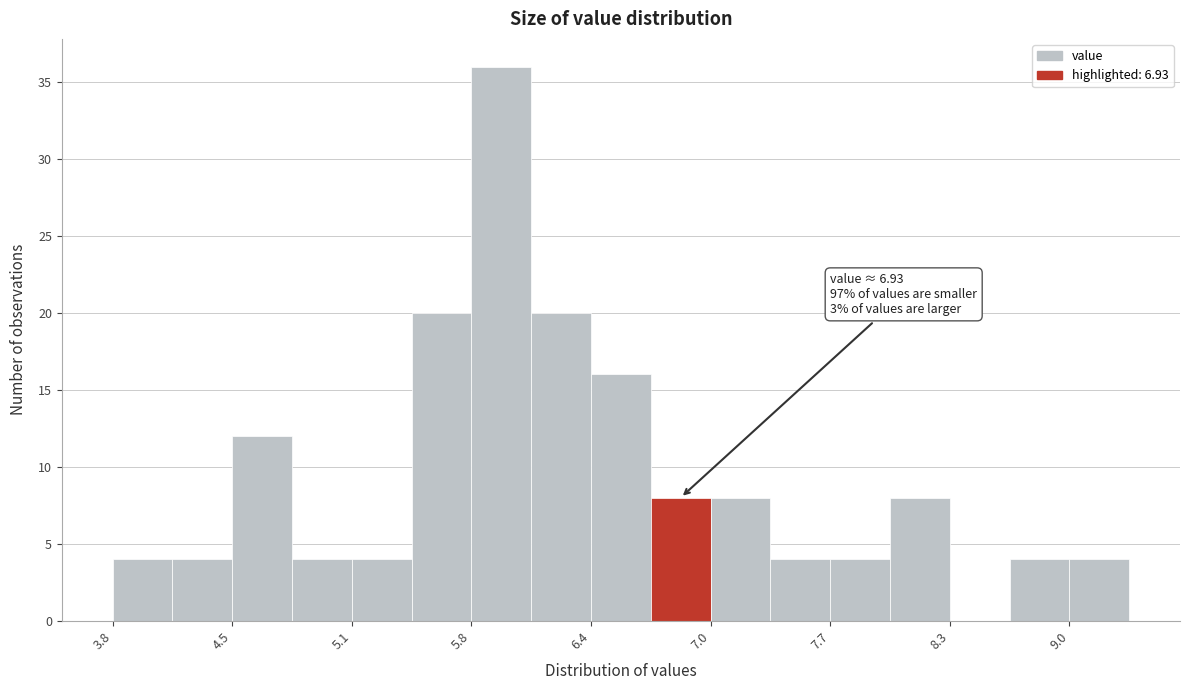

Around what value on the x-axis is the tallest bar? Give the approximate position of its centre, as read against the axis.

5.9